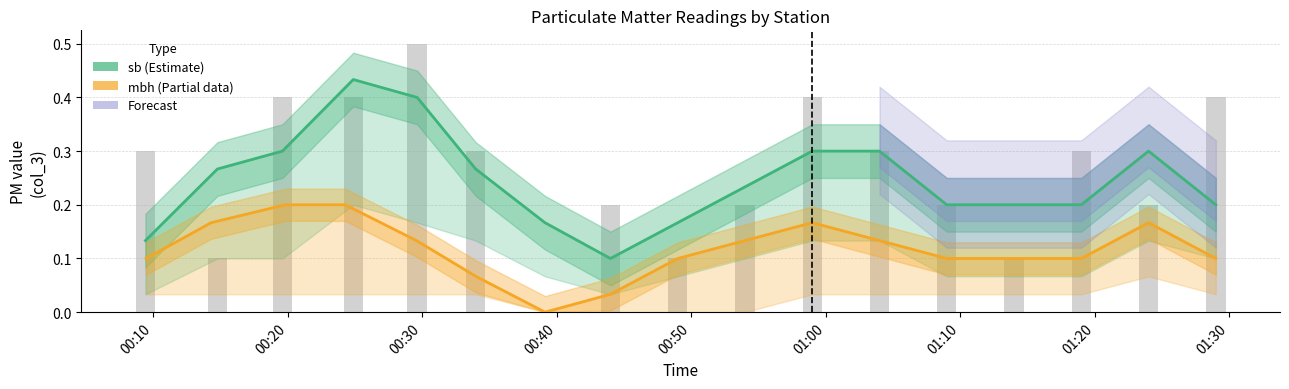

True or false: sb_10p0 (Estimate) has a value of 0.3 at 01:00.

True